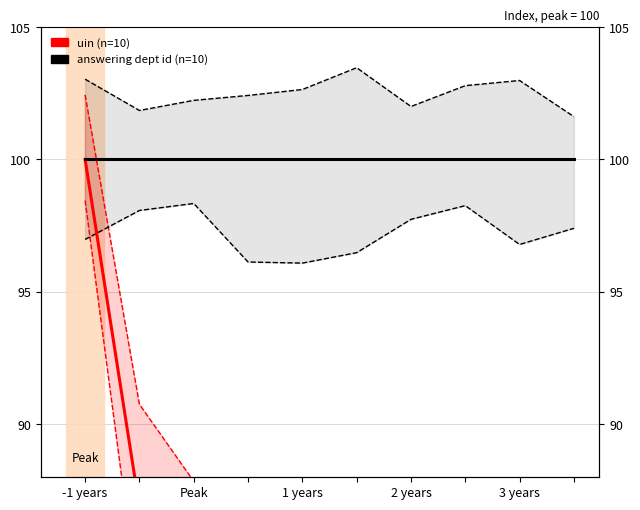

True or false: uin (n=10) and answering dept id (n=10) intersect in this chart.

False